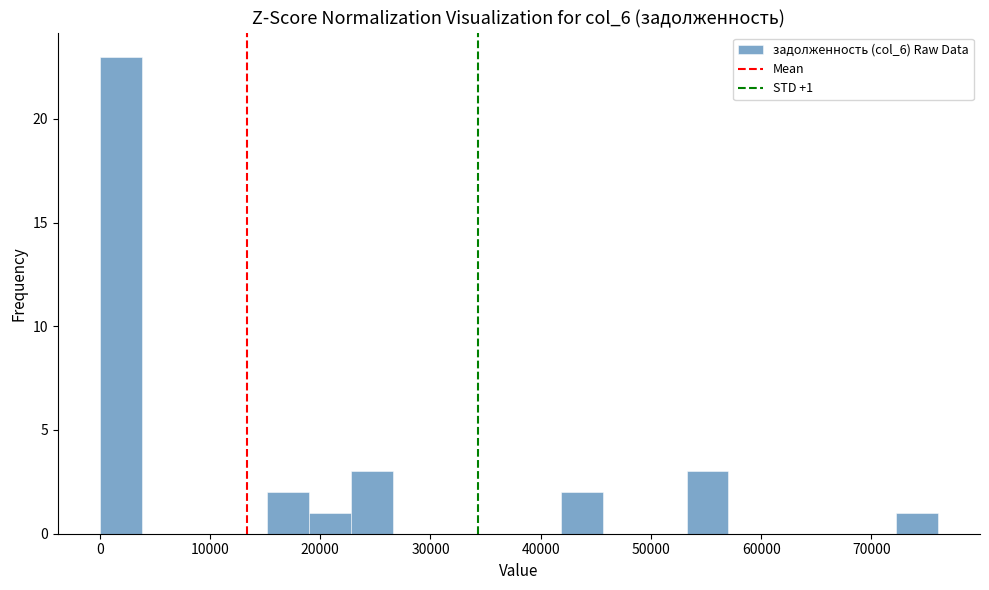

Read against the x-axis, roughly where is the centre of the tallest bar?

2000